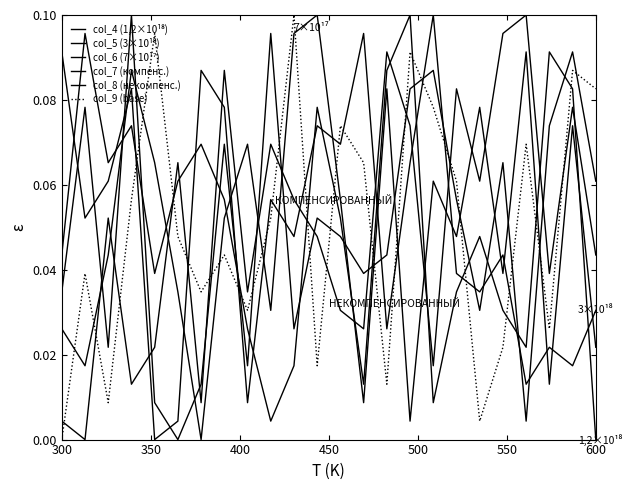

Does the chart have visible grid lines?

No